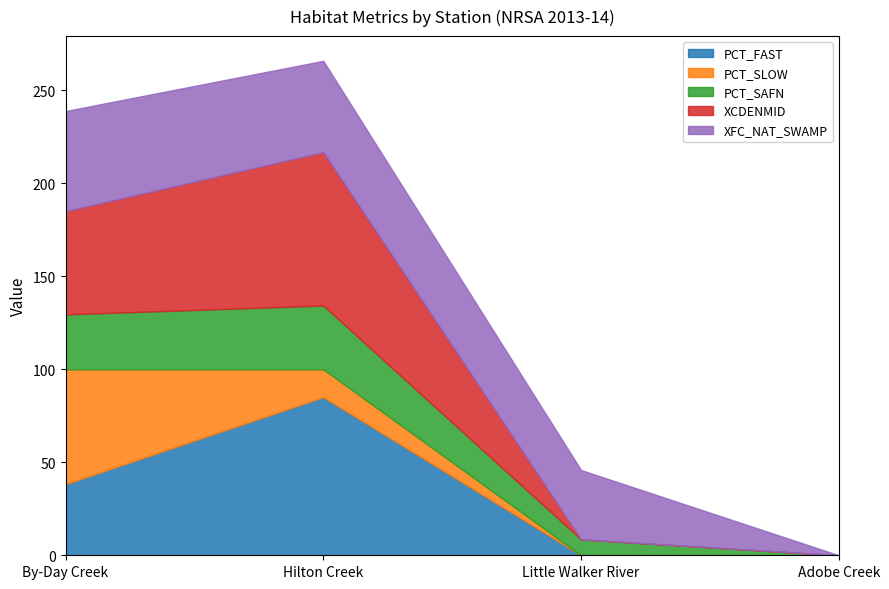

What is the greatest value displayed?

85.0